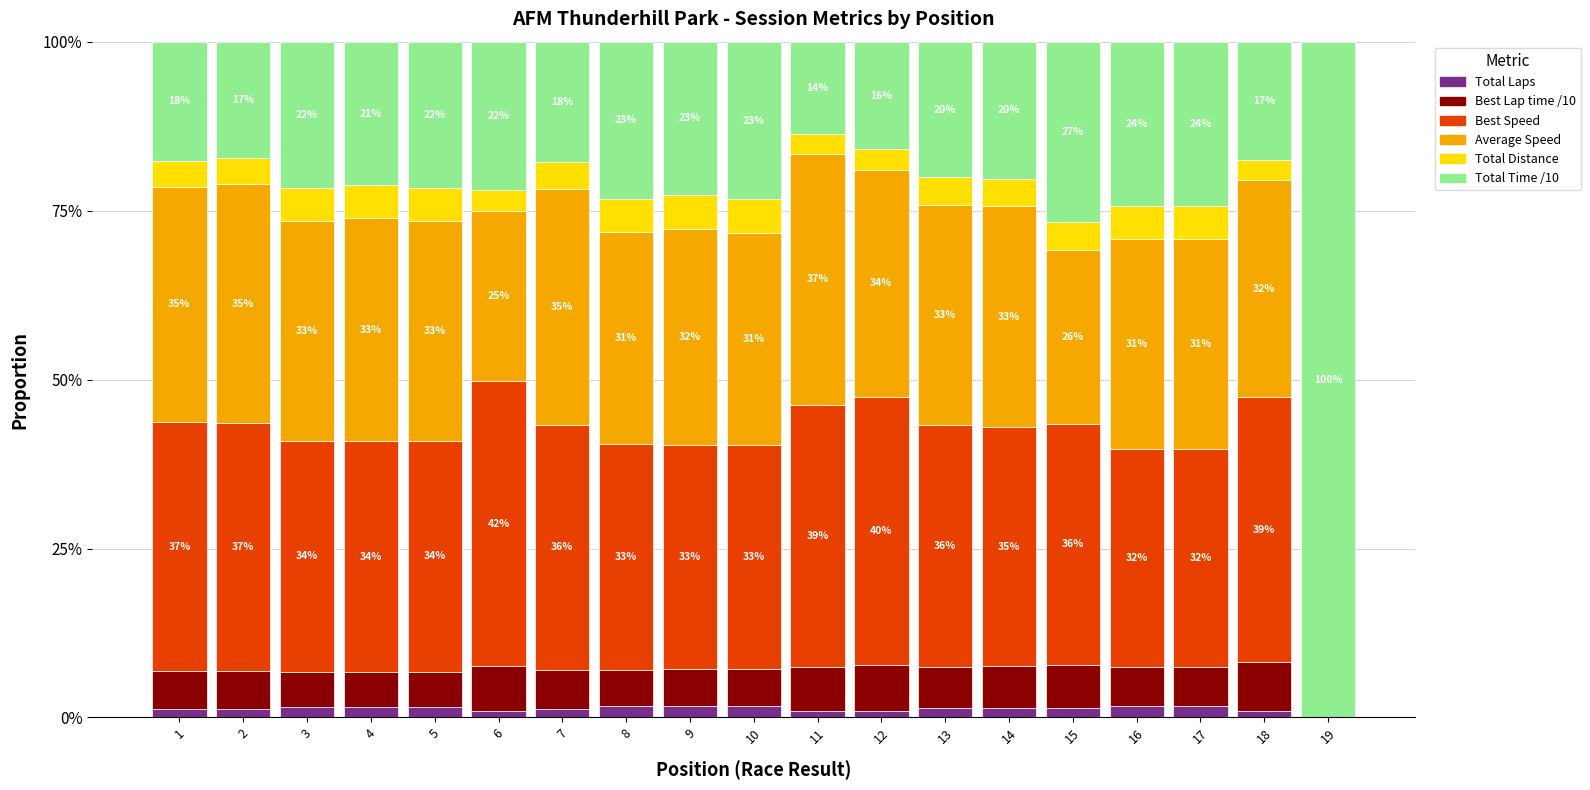

What is the total value across all series at 9?

100.0